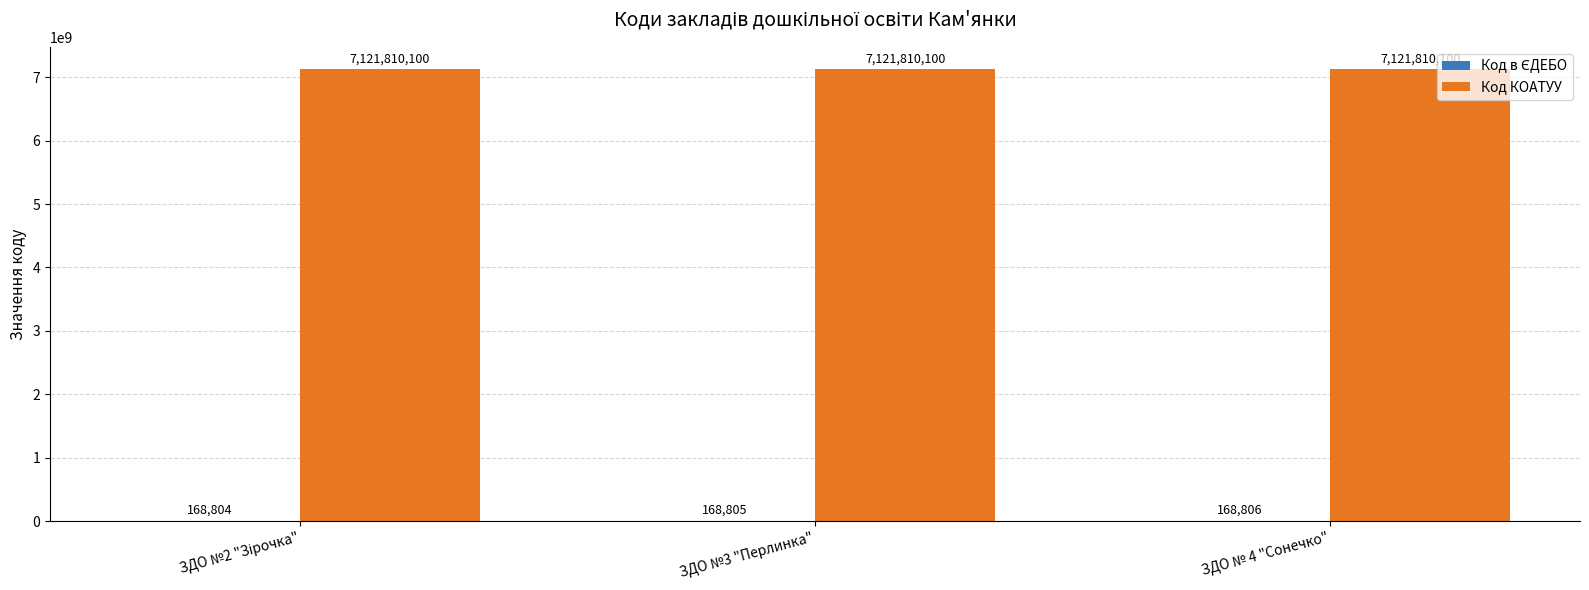

What is the greatest value displayed?

7121810100